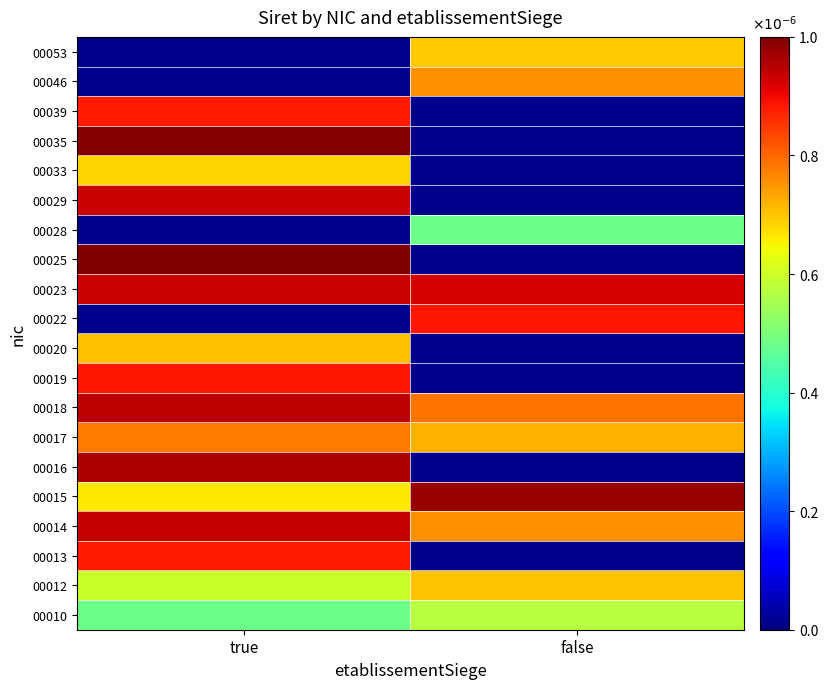

Is it true that 00015 equals 0.7 at true?

True